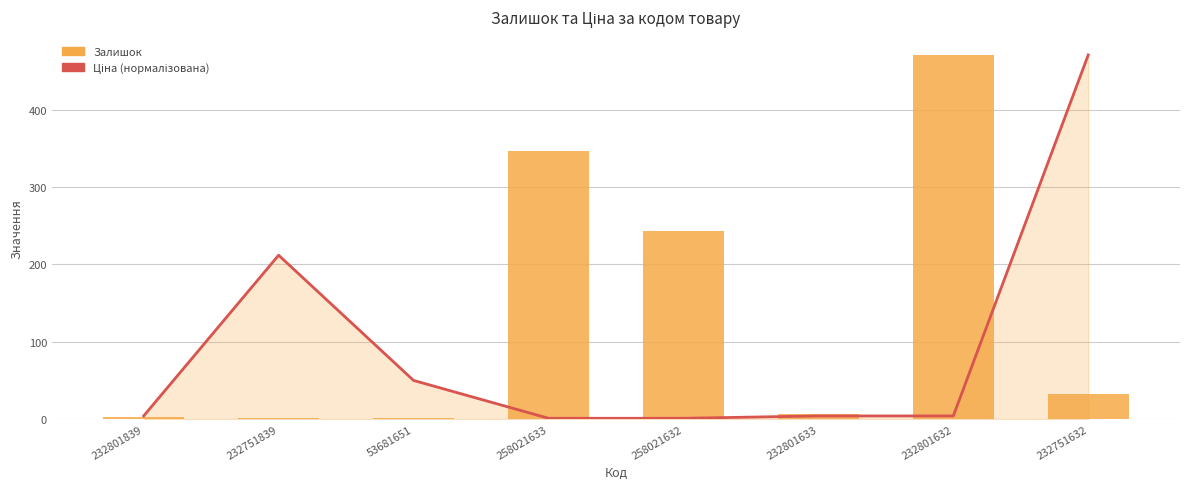

Reading right to left, what are all the values shown in this chart?

Ціна (нормалізована): 232751632=471.0	232801632=4.1	232801633=4.1	258021632=1.1	258021633=1.1	53681651=50.0	232751839=211.9	232801839=4.1
Залишок: 232751632=32.0	232801632=471.0	232801633=7.0	258021632=243.0	258021633=347.0	53681651=2.0	232751839=1.0	232801839=3.0